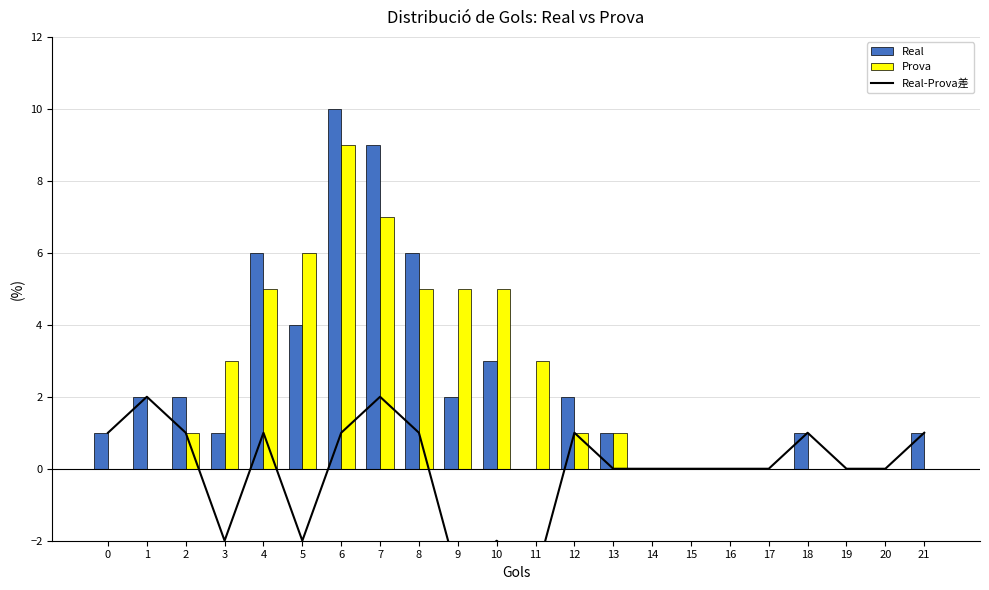

Reading right to left, list all the values displayed in this chart.

Real-Prova差: 21=1	20=0	19=0	18=1	17=0	16=0	15=0	14=0	13=0	12=1	11=-3	10=-2	9=-3	8=1	7=2	6=1	5=-2	4=1	3=-2	2=1	1=2	0=1
Real: 21=1	20=0	19=0	18=1	17=0	16=0	15=0	14=0	13=1	12=2	11=0	10=3	9=2	8=6	7=9	6=10	5=4	4=6	3=1	2=2	1=2	0=1
Prova: 21=0	20=0	19=0	18=0	17=0	16=0	15=0	14=0	13=1	12=1	11=3	10=5	9=5	8=5	7=7	6=9	5=6	4=5	3=3	2=1	1=0	0=0